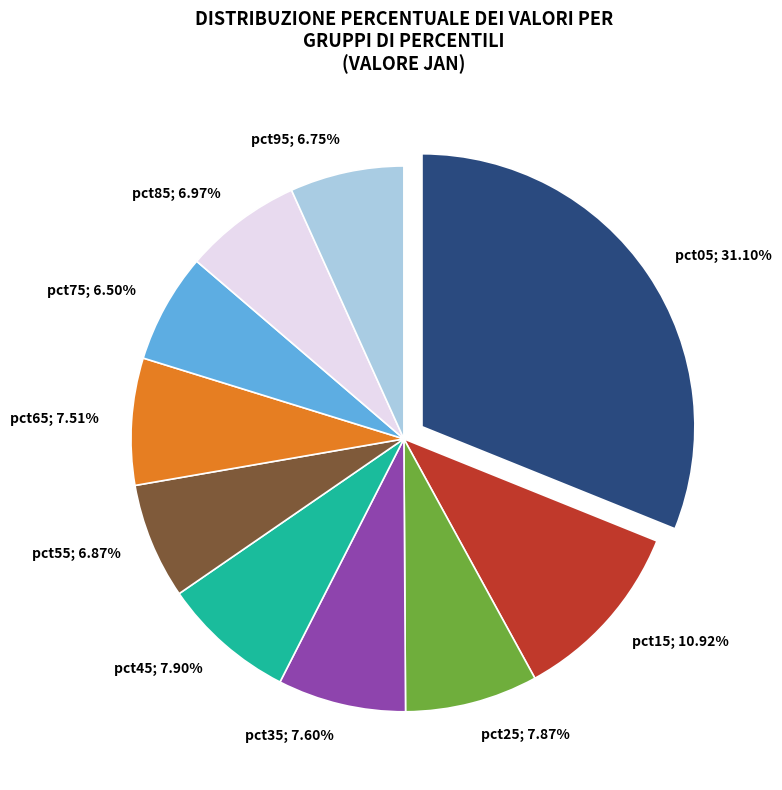

Count the number of slices in the pie.

10